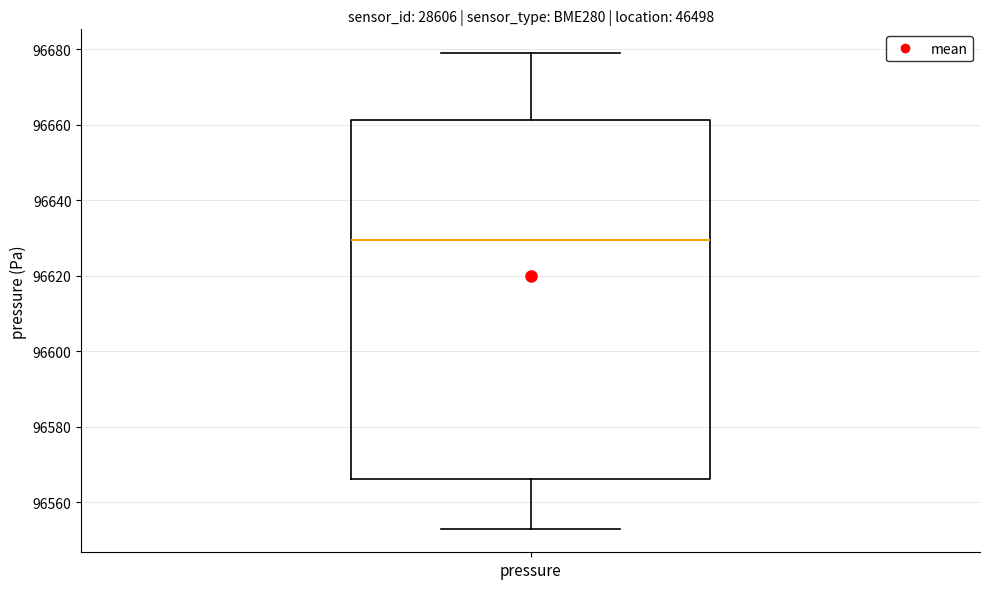

Transcribe this box plot: give where the median line is, the range the box spans, and where the two whiskers end, as read against the y-axis. The values are not printed on the chart, so give them approximately, as read against the axis.

median 96630, box 96566 to 96662, whiskers 96554 to 96680